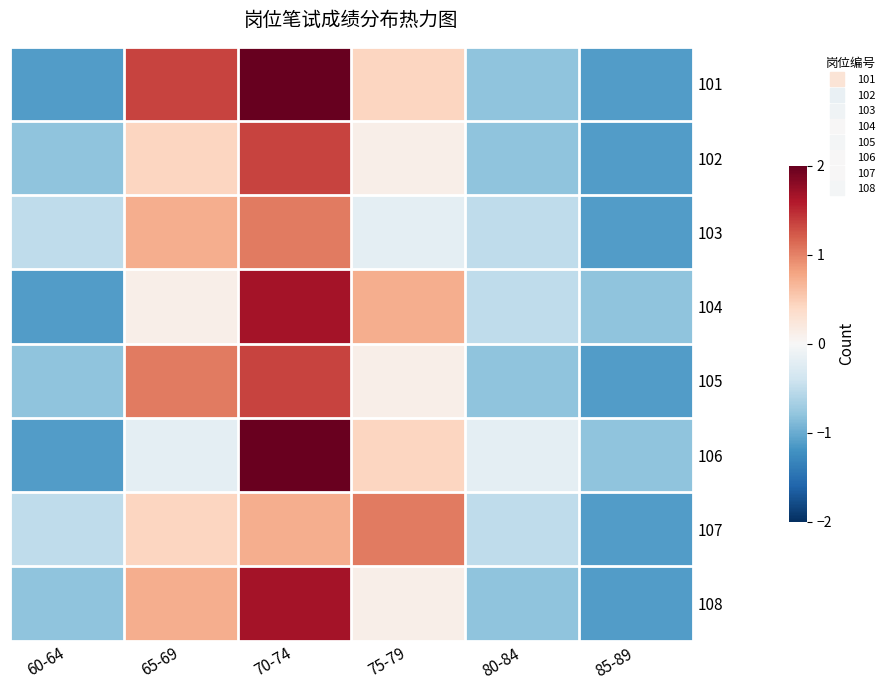

Reading right to left, what are all the values shown in this chart?

101: 85-89=-1.1	80-84=-0.8	75-79=0.4	70-74=2.9	65-69=1.4	60-64=-1.1
102: 85-89=-1.1	80-84=-0.8	75-79=0.1	70-74=1.4	65-69=0.4	60-64=-0.8
103: 85-89=-1.1	80-84=-0.5	75-79=-0.2	70-74=1.0	65-69=0.7	60-64=-0.5
104: 85-89=-0.8	80-84=-0.5	75-79=0.7	70-74=1.7	65-69=0.1	60-64=-1.1
105: 85-89=-1.1	80-84=-0.8	75-79=0.1	70-74=1.4	65-69=1.0	60-64=-0.8
106: 85-89=-0.8	80-84=-0.2	75-79=0.4	70-74=2.0	65-69=-0.2	60-64=-1.1
107: 85-89=-1.1	80-84=-0.5	75-79=1.0	70-74=0.7	65-69=0.4	60-64=-0.5
108: 85-89=-1.1	80-84=-0.8	75-79=0.1	70-74=1.7	65-69=0.7	60-64=-0.8